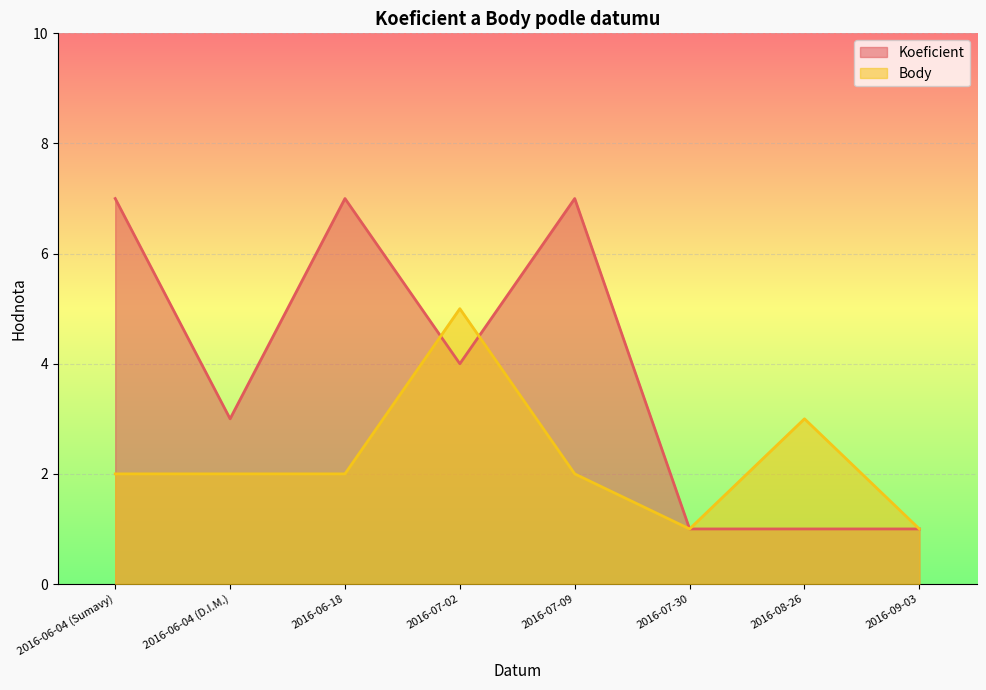

Rank the series at 2016-07-09 from highest to lowest value.

Koeficient, Body